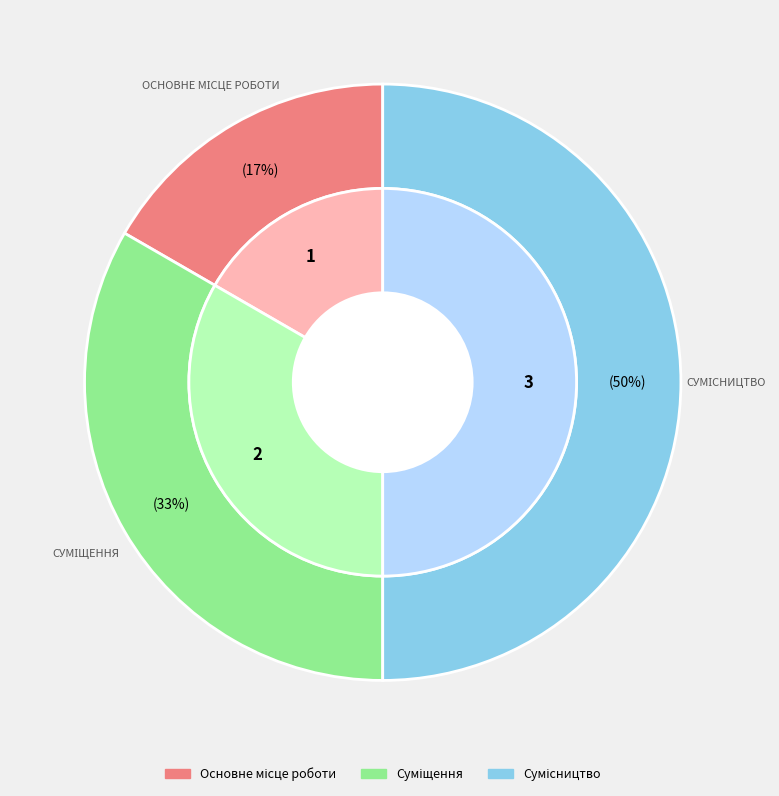

What percentage is the Сумісництво slice, to the nearest percent?

50%